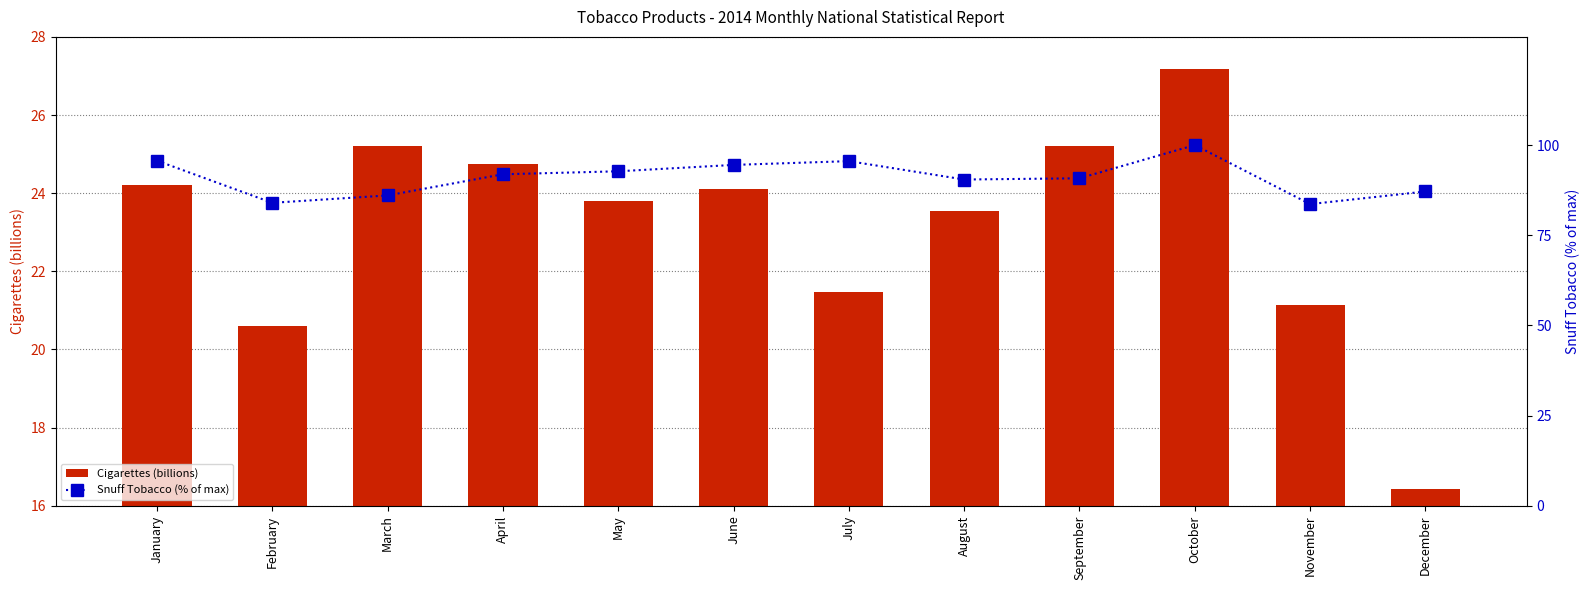

What is the lowest value of the Snuff Tobacco (% of max) series?

83.6